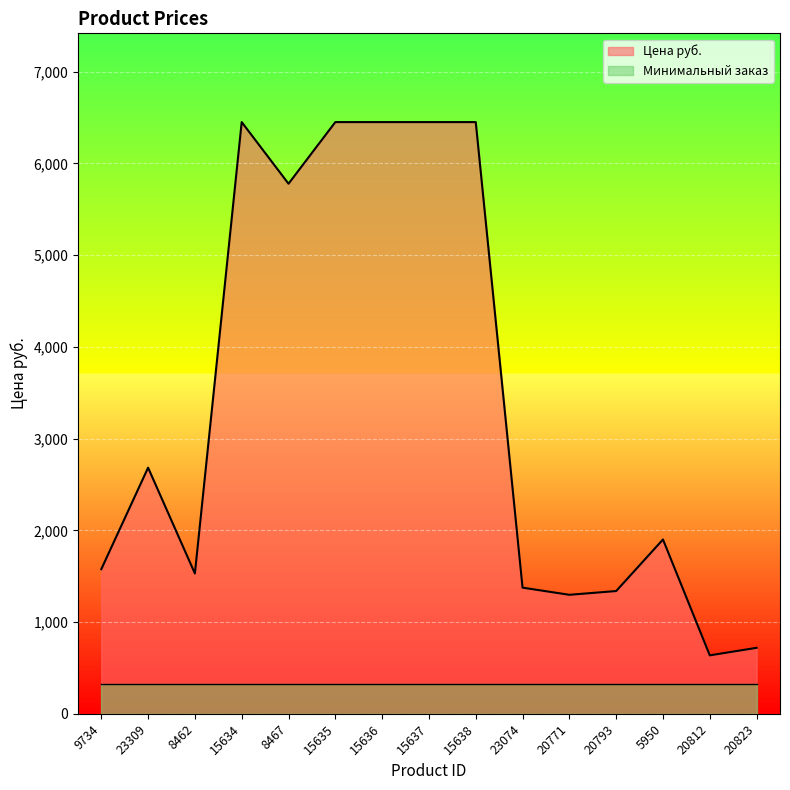

Approximately how many times larger is the value at 8467 compared to 15636?

0.9